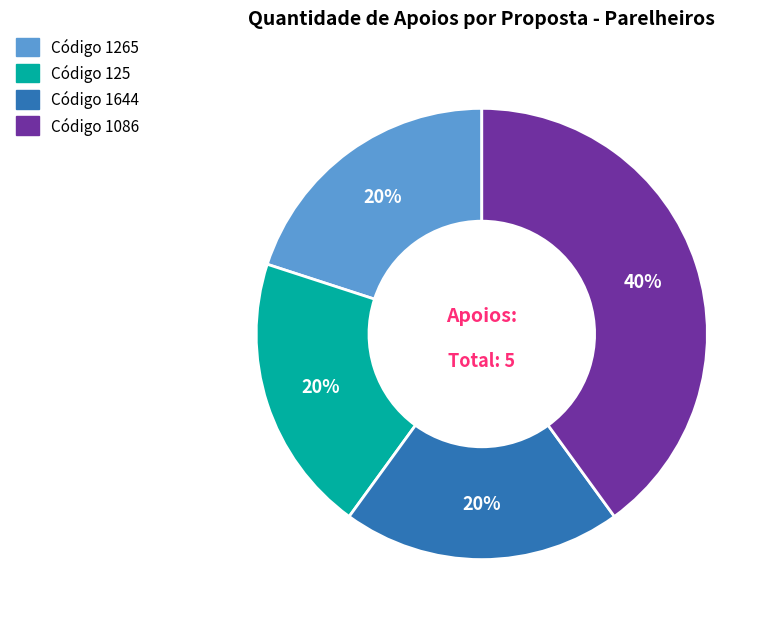

To the nearest percent, what is the average slice percentage?

25%